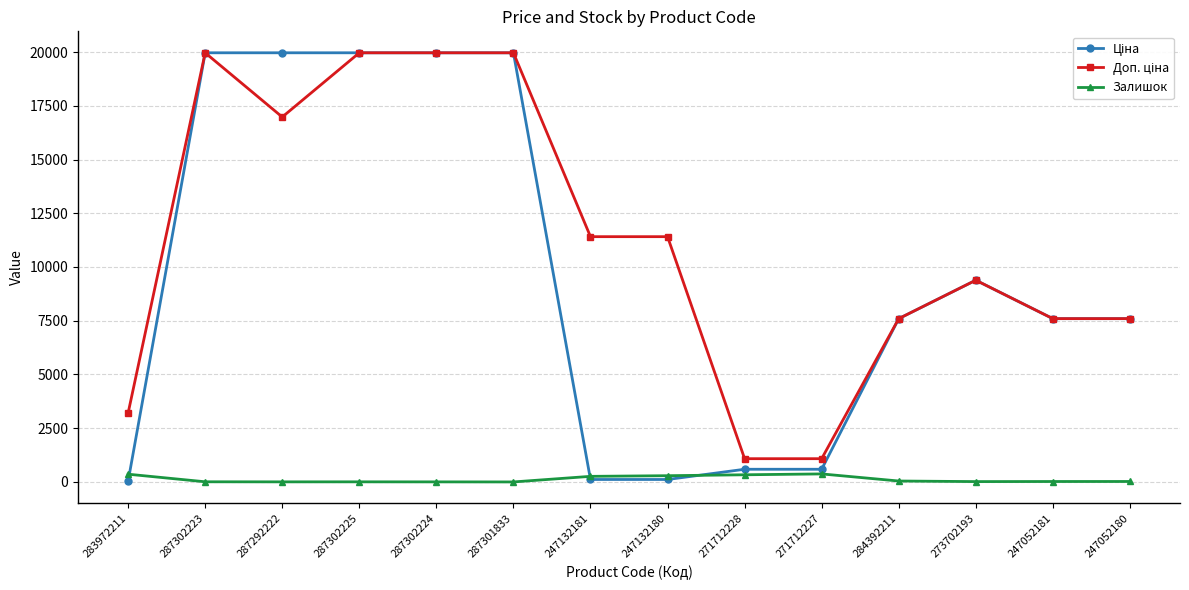

What is the sum of the Залишок values at 247132181 and 271712227?

633.0